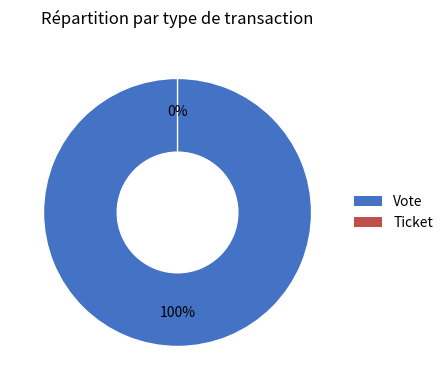

True or false: Vote accounts for 100% of the total.

True